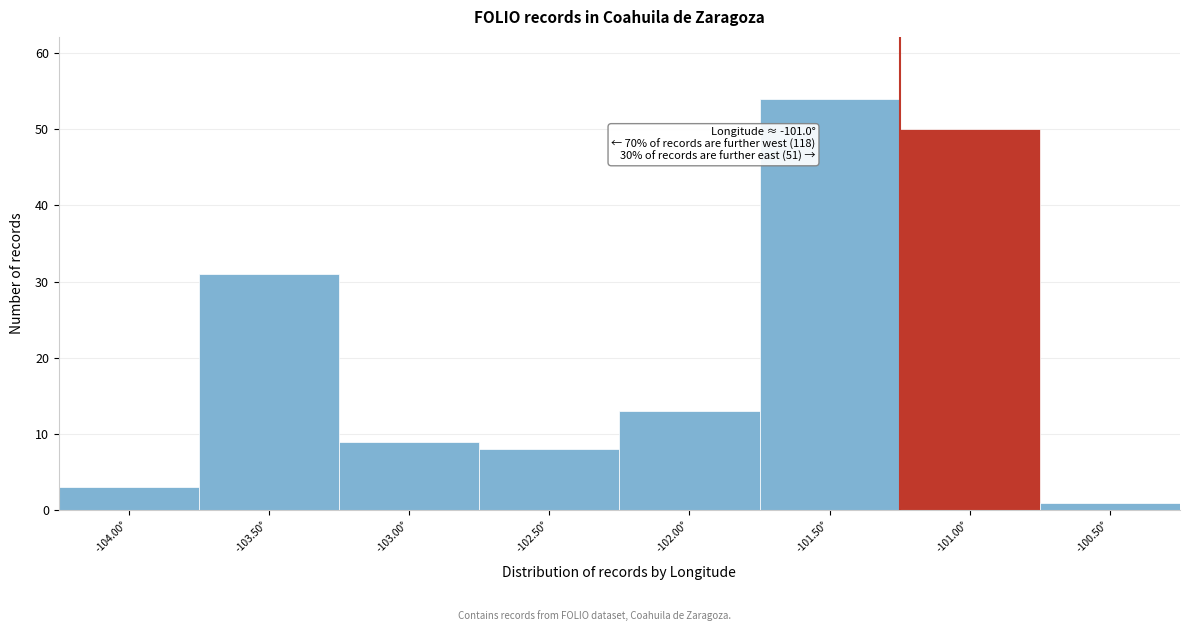

Reading right to left, transcribe all the data shown in this chart.

-100.50°=1	-101.00°=50	-101.50°=54	-102.00°=13	-102.50°=8	-103.00°=9	-103.50°=31	-104.00°=3